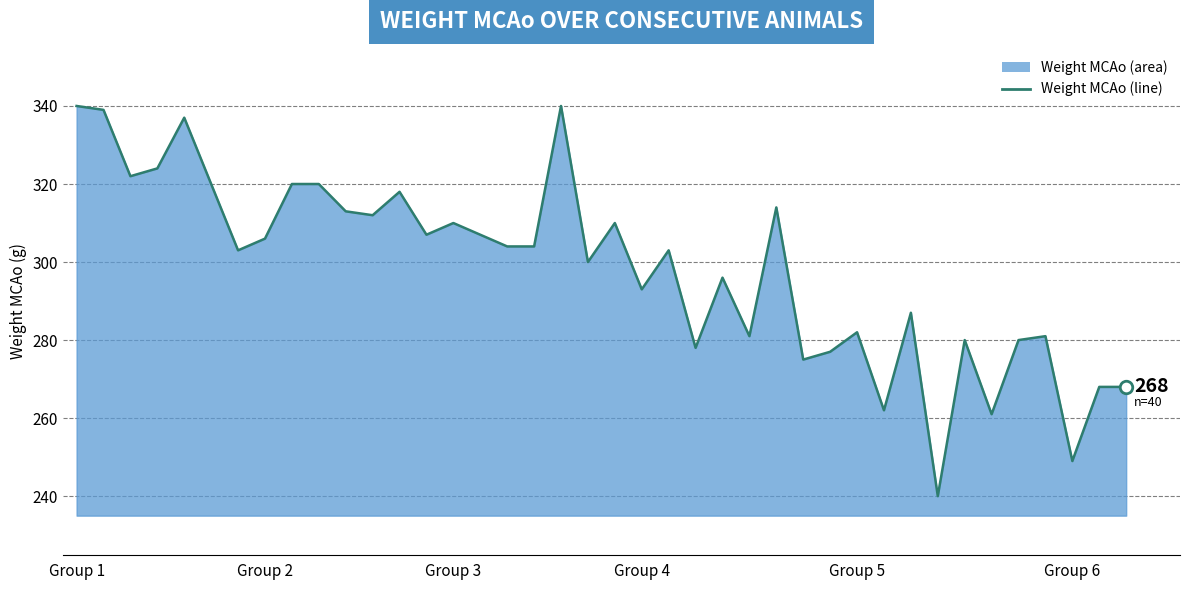

The value at Group 5 is 282. True or false?

True